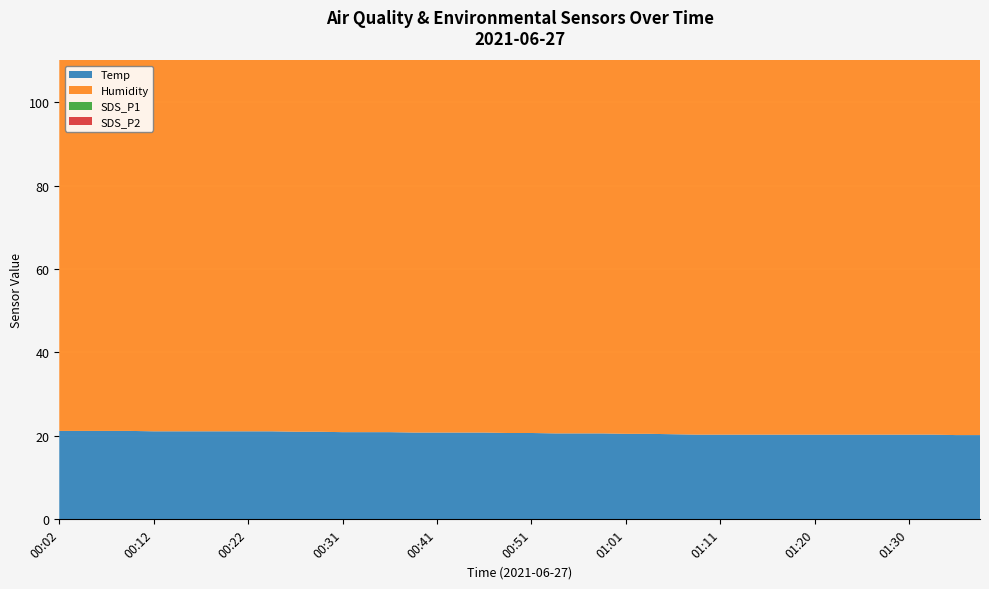

Reading right to left, what are all the values shown in this chart?

Temp: 01:38=20.2	01:35=20.2	01:33=20.3	01:30=20.3	01:28=20.3	01:25=20.3	01:23=20.3	01:20=20.3	01:18=20.3	01:15=20.3	01:13=20.3	01:11=20.3	01:08=20.3	01:06=20.4	01:03=20.5	01:01=20.5	00:58=20.6	00:56=20.6	00:53=20.6	00:51=20.7	00:48=20.7	00:46=20.8	00:44=20.8	00:41=20.8	00:39=20.8	00:36=20.9	00:34=20.9	00:31=20.9	00:29=21.0	00:26=21.0	00:24=21.1	00:22=21.1	00:19=21.1	00:17=21.1	00:14=21.1	00:12=21.1	00:09=21.2	00:07=21.2	00:04=21.2	00:02=21.2
Humidity: 01:38=96.7	01:35=96.7	01:33=96.7	01:30=96.8	01:28=96.7	01:25=96.5	01:23=96.3	01:20=96.2	01:18=96.0	01:15=95.8	01:13=95.7	01:11=95.7	01:08=95.5	01:06=95.4	01:03=95.5	01:01=95.1	00:58=95.4	00:56=95.0	00:53=95.0	00:51=94.9	00:48=94.8	00:46=94.7	00:44=94.7	00:41=94.7	00:39=94.7	00:36=94.6	00:34=94.6	00:31=94.6	00:29=94.8	00:26=94.9	00:24=94.8	00:22=94.6	00:19=94.6	00:17=94.4	00:14=94.3	00:12=94.2	00:09=94.1	00:07=93.7	00:04=93.5	00:02=93.4
SDS_P1: 01:38=3.7	01:35=4.3	01:33=4.1	01:30=5.3	01:28=3.5	01:25=3.5	01:23=3.4	01:20=3.3	01:18=5.2	01:15=3.2	01:13=3.5	01:11=3.5	01:08=5.3	01:06=3.7	01:03=3.4	01:01=3.6	00:58=4.1	00:56=3.6	00:53=3.4	00:51=3.5	00:48=3.5	00:46=3.7	00:44=3.6	00:41=3.1	00:39=3.1	00:36=3.0	00:34=3.2	00:31=2.9	00:29=4.0	00:26=3.6	00:24=3.1	00:22=2.9	00:19=5.1	00:17=3.1	00:14=3.8	00:12=2.9	00:09=3.0	00:07=4.6	00:04=2.9	00:02=5.0
SDS_P2: 01:38=3.4	01:35=3.8	01:33=3.8	01:30=3.2	01:28=3.1	01:25=3.3	01:23=3.1	01:20=3.1	01:18=3.3	01:15=3.0	01:13=3.3	01:11=3.3	01:08=3.7	01:06=3.4	01:03=3.1	01:01=3.3	00:58=3.1	00:56=3.4	00:53=3.1	00:51=3.2	00:48=3.3	00:46=3.3	00:44=3.3	00:41=2.9	00:39=2.9	00:36=2.8	00:34=3.0	00:31=2.7	00:29=3.7	00:26=2.8	00:24=2.9	00:22=2.7	00:19=3.1	00:17=2.9	00:14=2.6	00:12=2.8	00:09=2.8	00:07=3.4	00:04=2.7	00:02=2.9